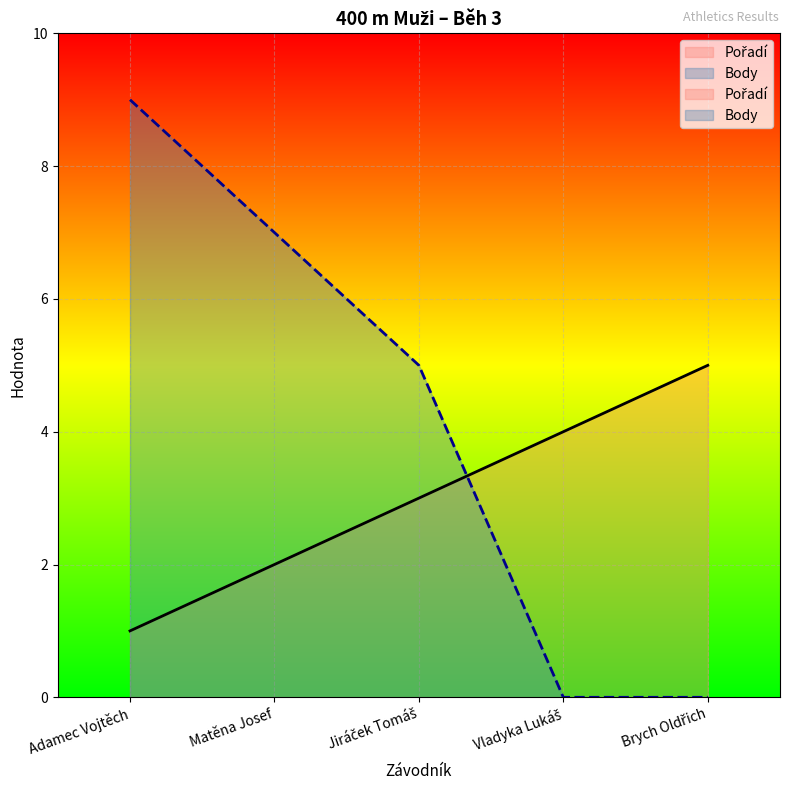

True or false: Pořadí and Body cross at least once.

True